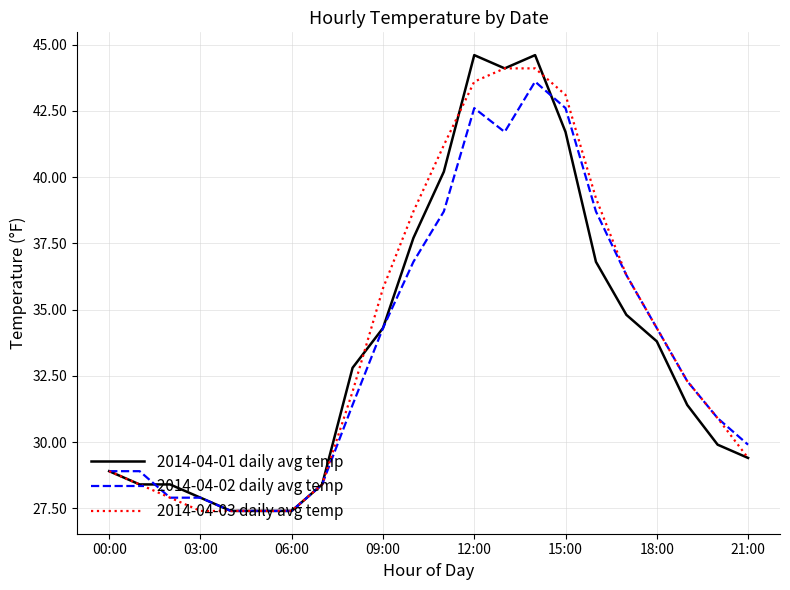

What is the maximum value shown in the chart?

44.6